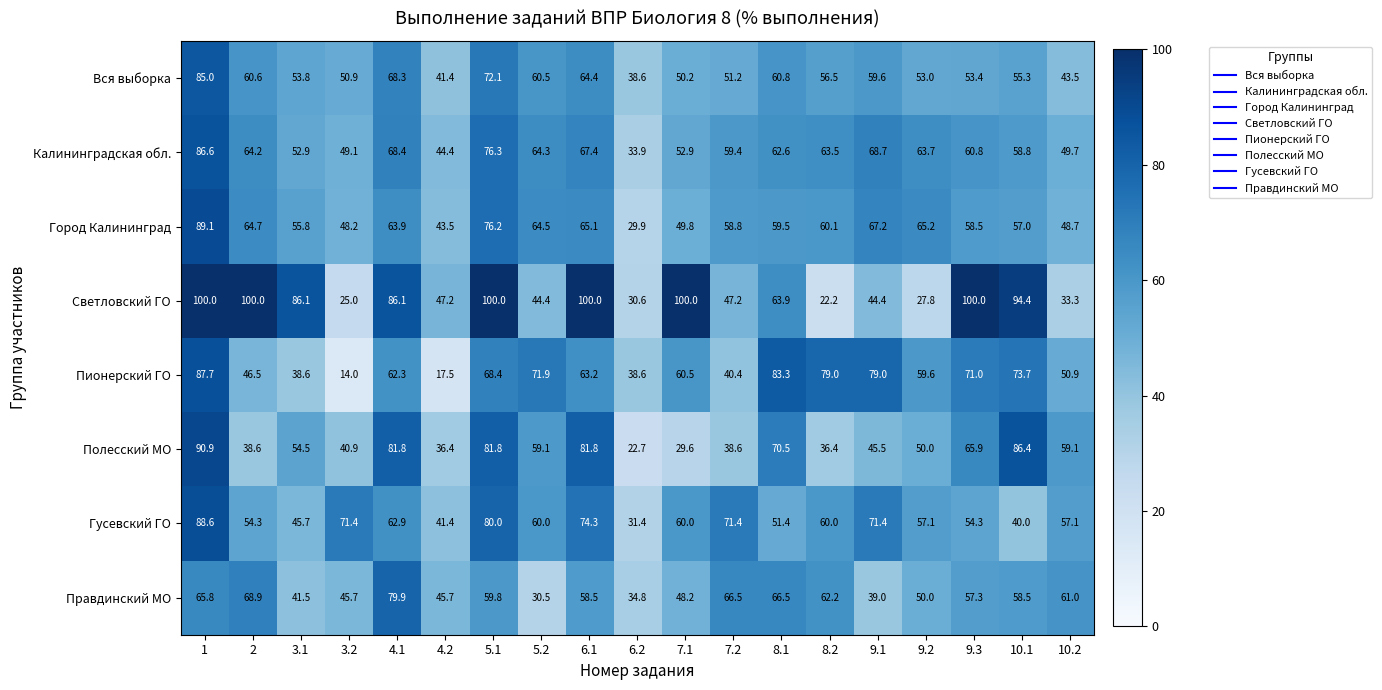

Read the Правдинский МО value at 7.2.

66.5